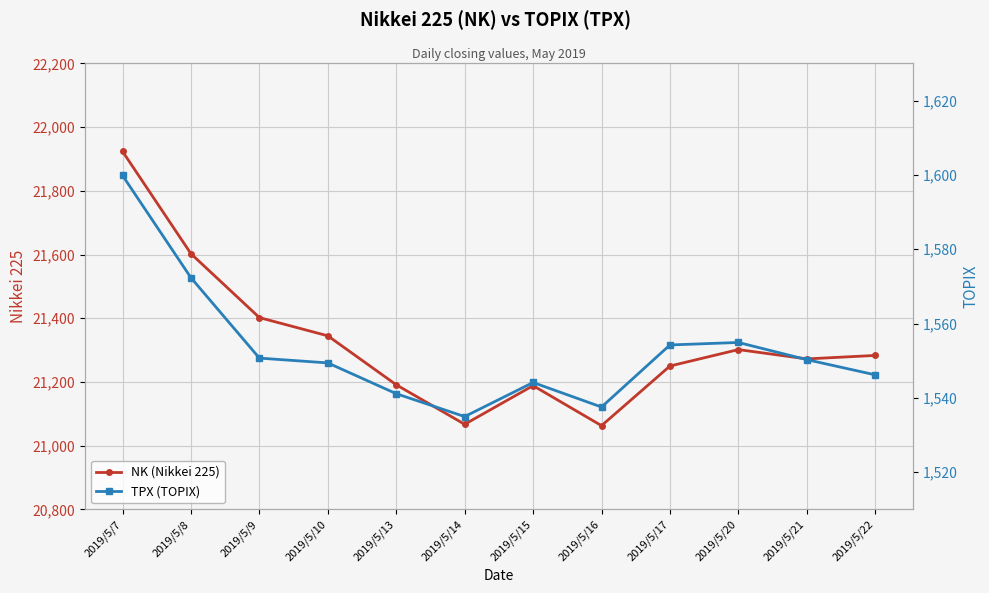

Is the value of NK (Nikkei 225) at 2019/5/15 greater than the value of TPX (TOPIX) at 2019/5/8?

Yes